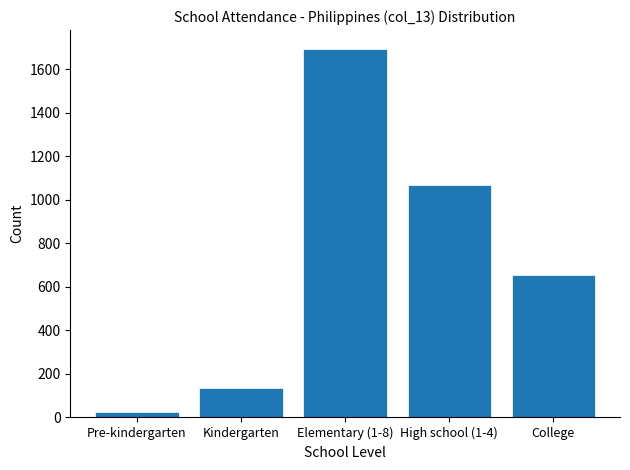

Reading right to left, transcribe all the data shown in this chart.

College=655	High school (1-4)=1068	Elementary (1-8)=1694	Kindergarten=137	Pre-kindergarten=27